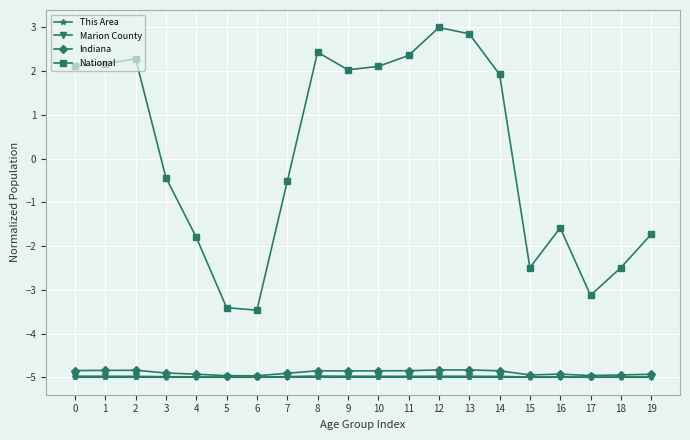

True or false: National has more than 1 points higher than both neighbors.

True